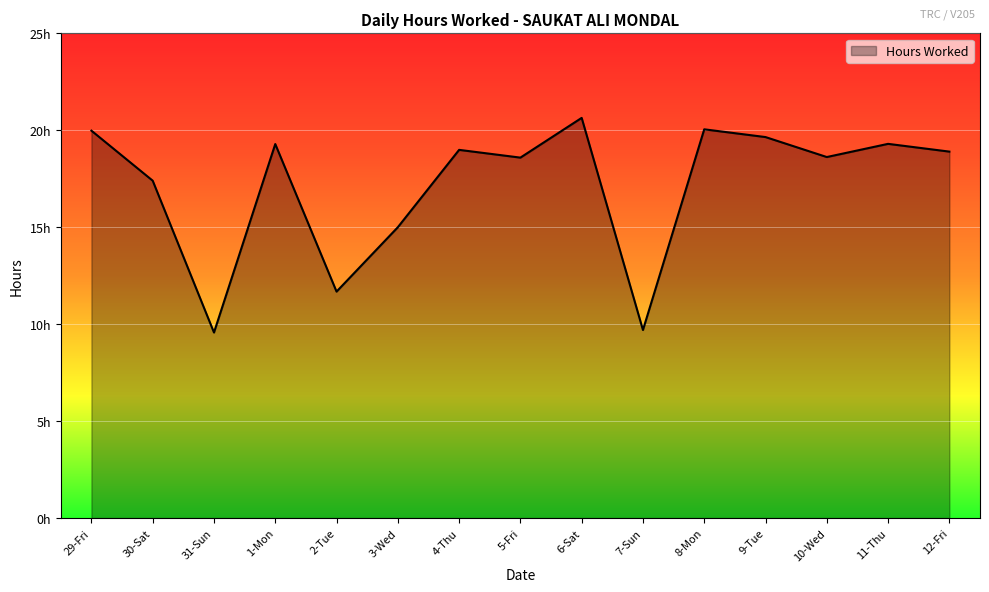

What is the difference between the values at 30-Sat and 8-Mon?

2.7